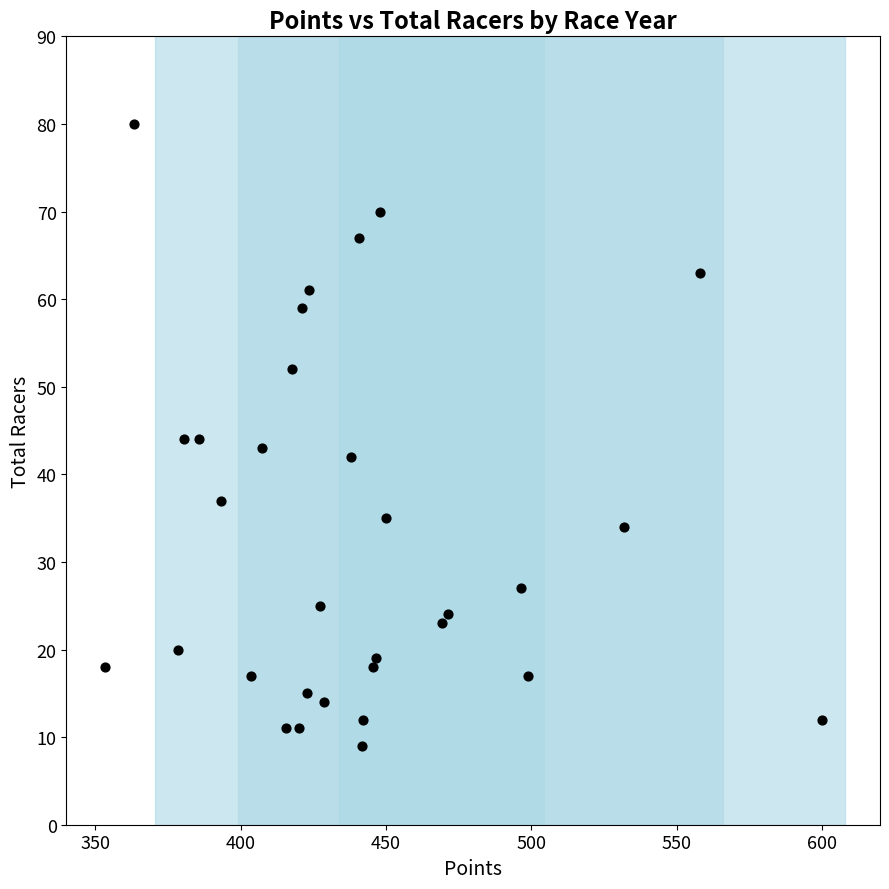

What is the range of Y values (max minus min)?

71